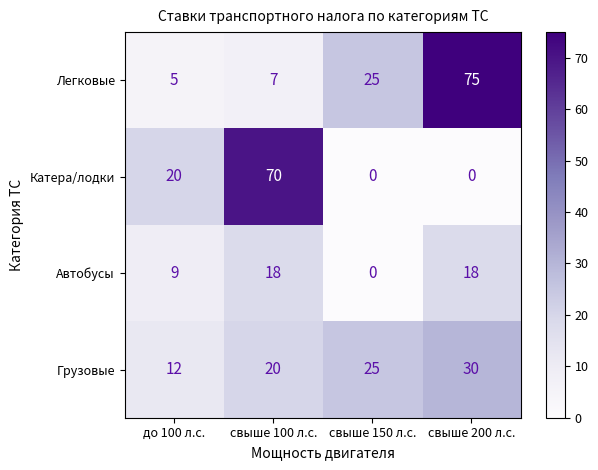

At how many categories does at least one series exceed 24?

3